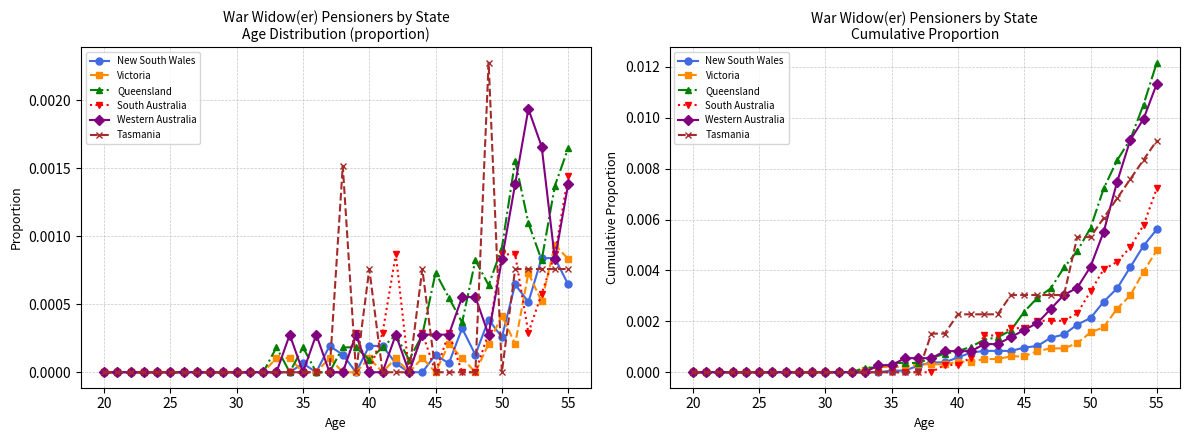

True or false: Western Australia has more than 1 interior local peaks.

False